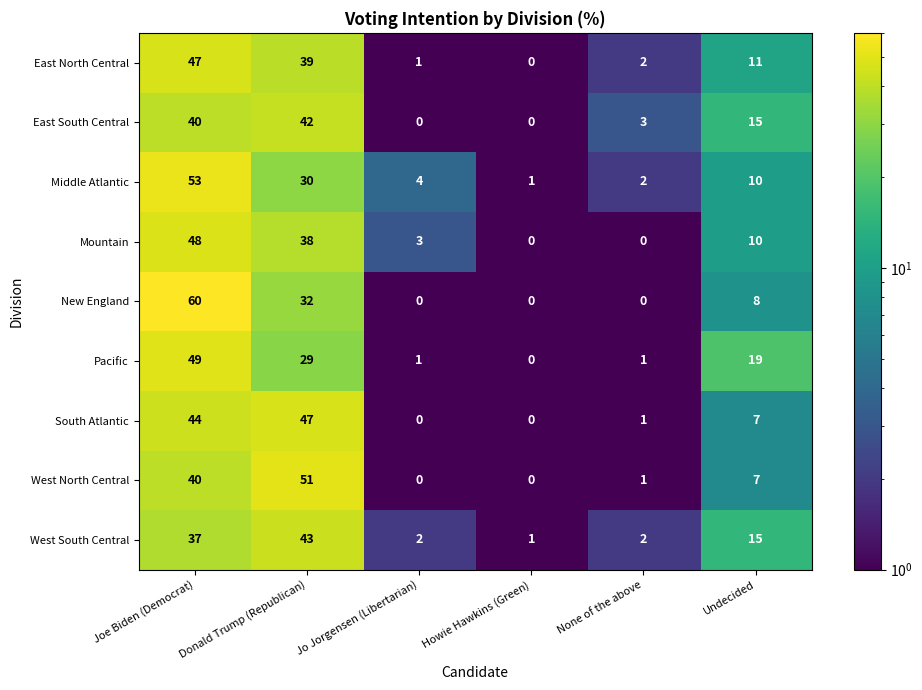

The value of New England at Jo Jorgensen (Libertarian) is -22. True or false?

False